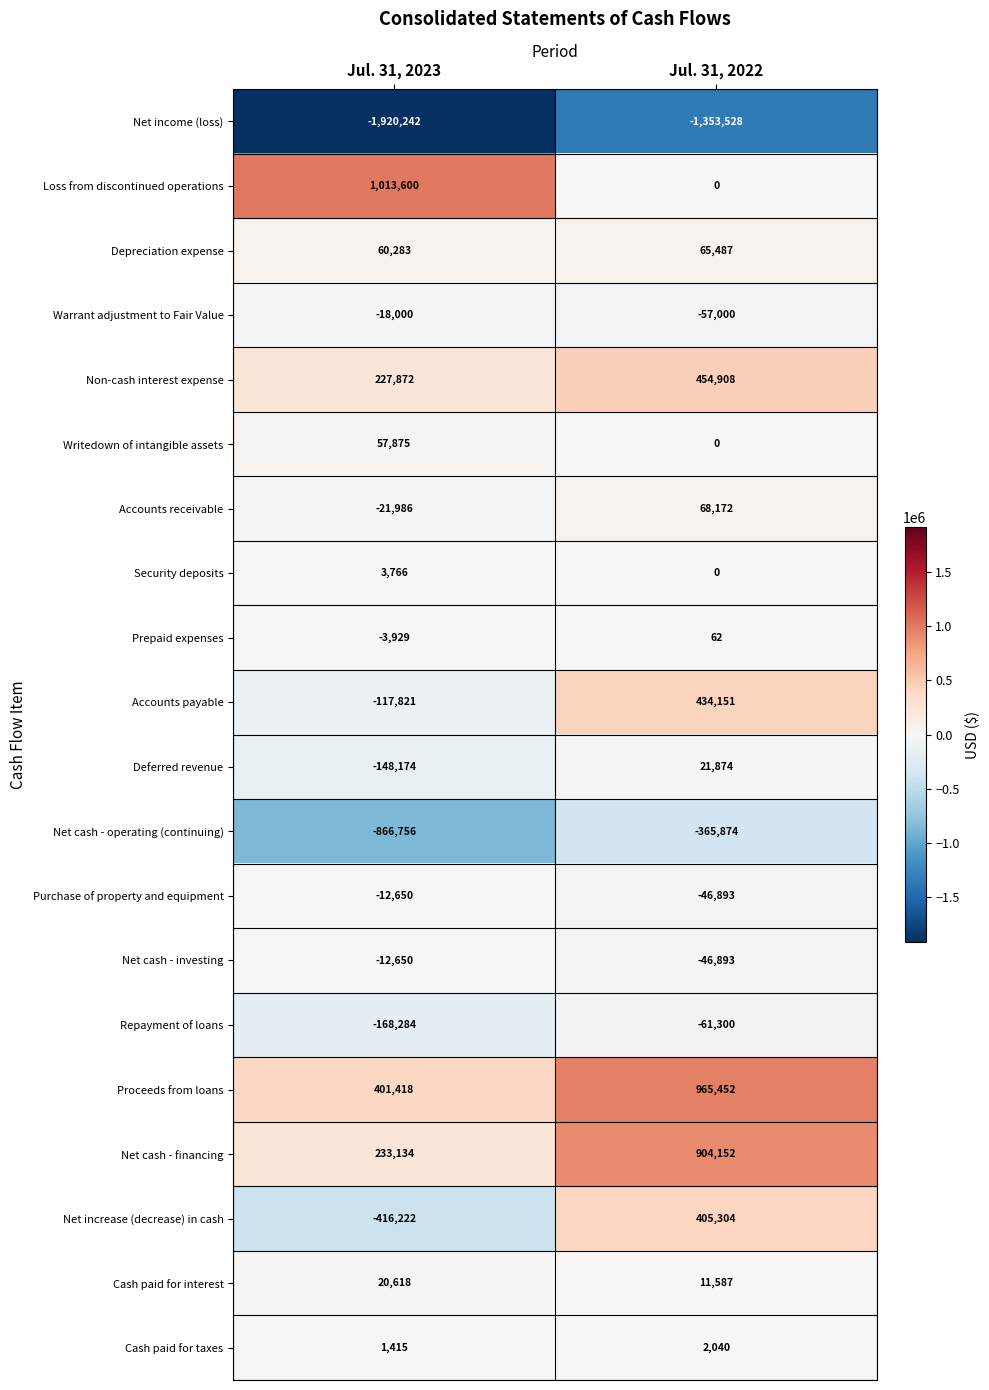

What is the average value of the Net increase (decrease) in cash series?

-5459